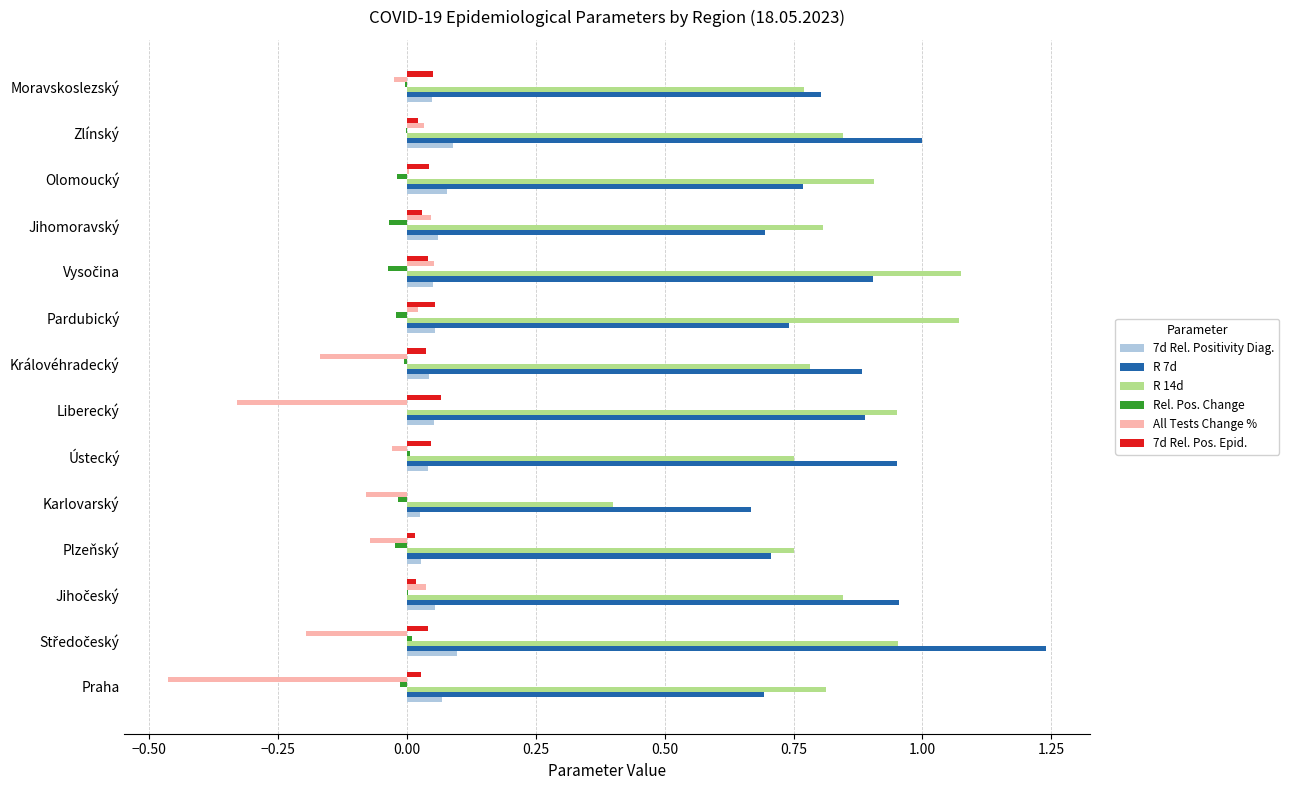

Between Liberecký and Pardubický, which series saw the biggest shift?

All Tests Change %